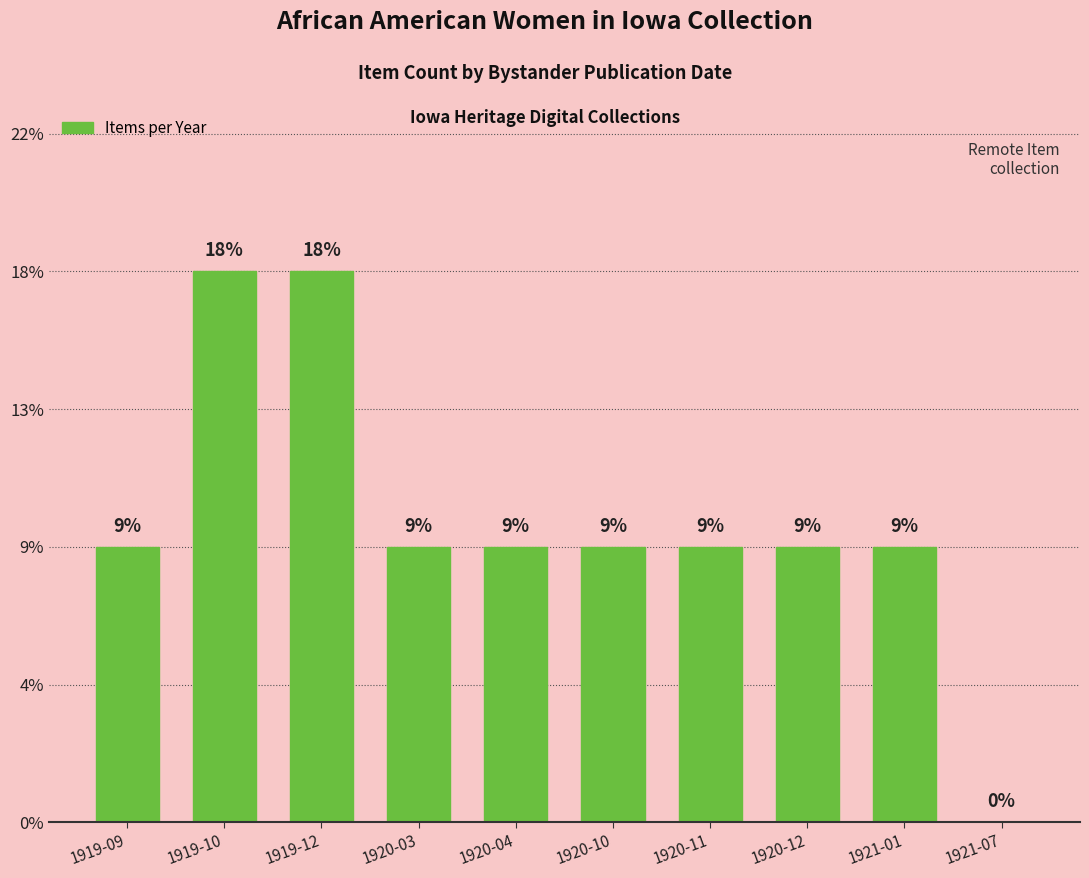

The value at 1920-11 is 1. True or false?

True